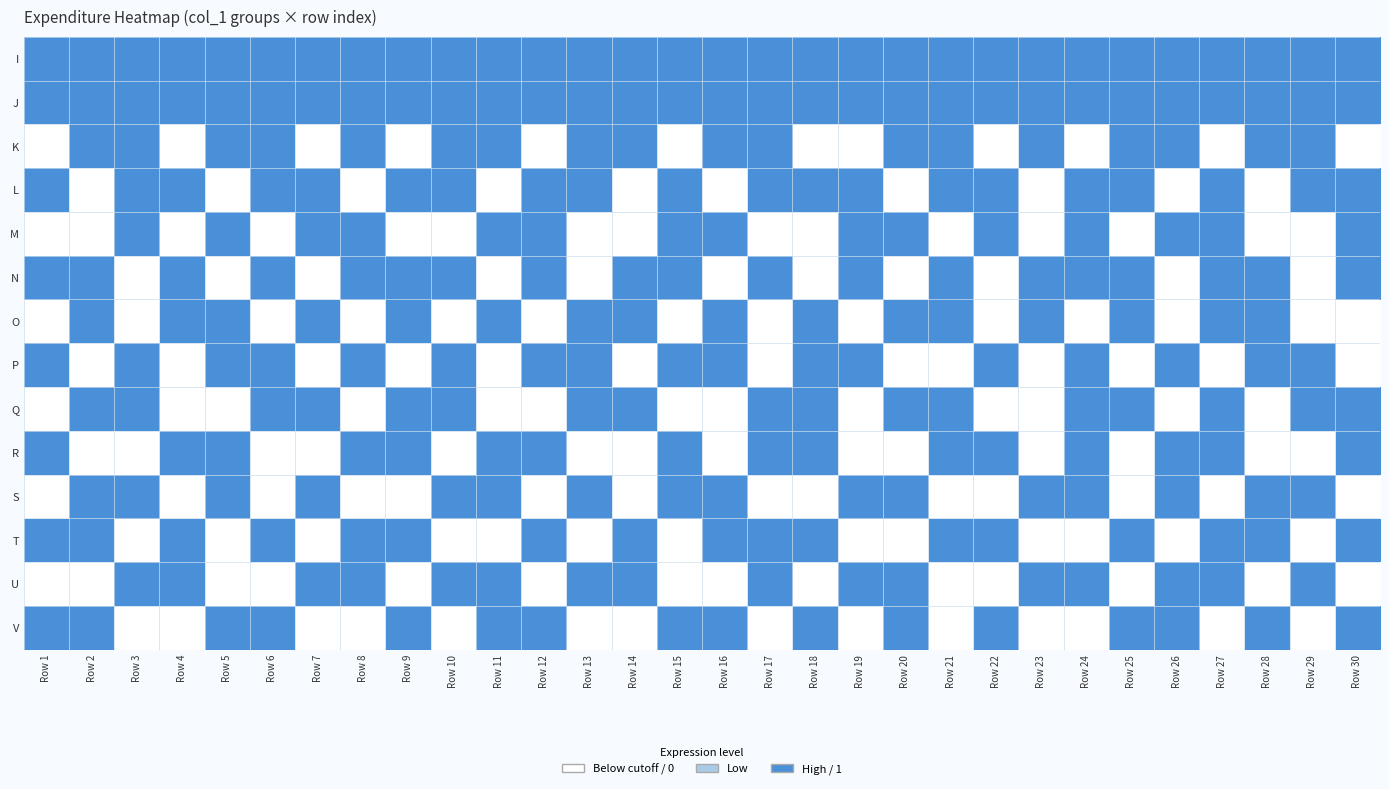

At which category is the sum across all series the highest?

Row 24